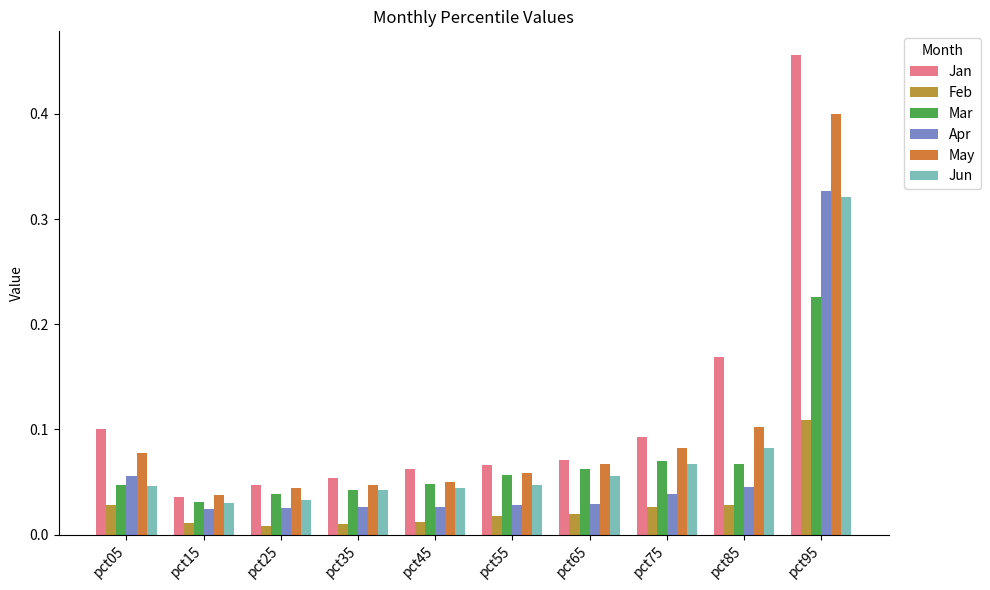

How many distinct data groups are displayed?

6